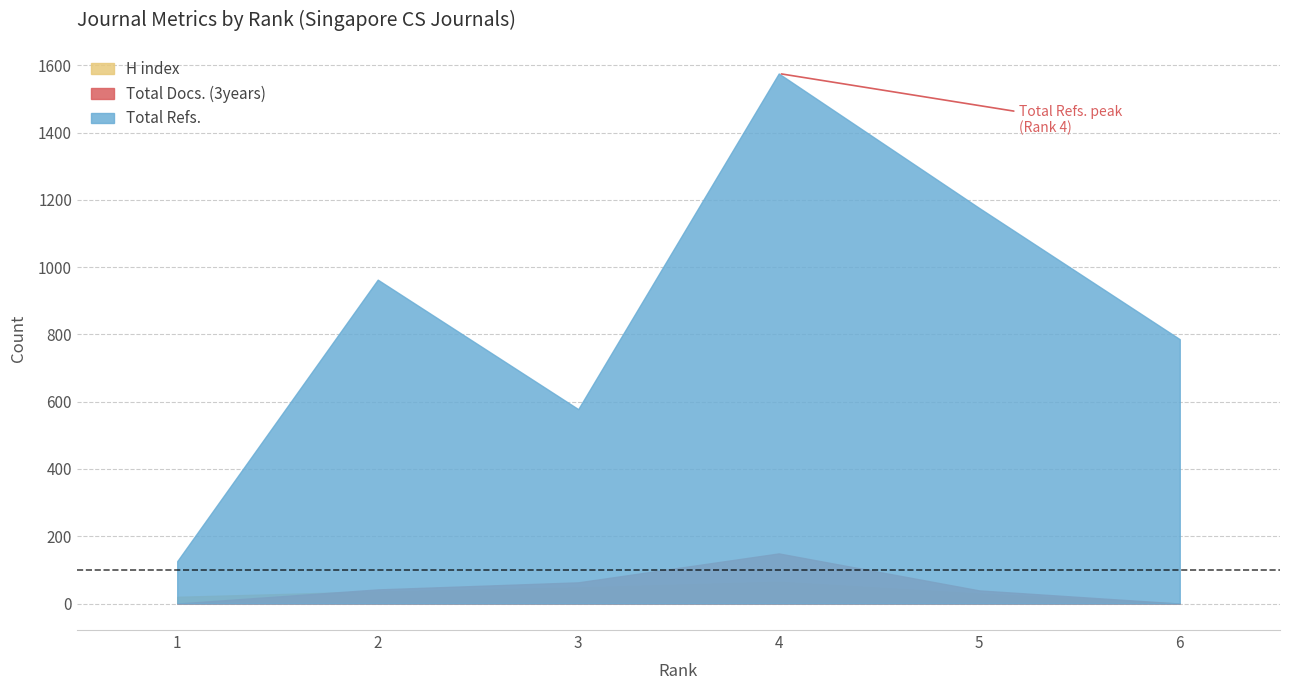

Reading right to left, extract all data points from this chart.

H index: 6=0	5=30	4=65	3=48	2=36	1=20
Total Docs. (3years): 6=0	5=39	4=149	3=63	2=42	1=0
Total Refs.: 6=786	5=1176	4=1576	3=578	2=963	1=126